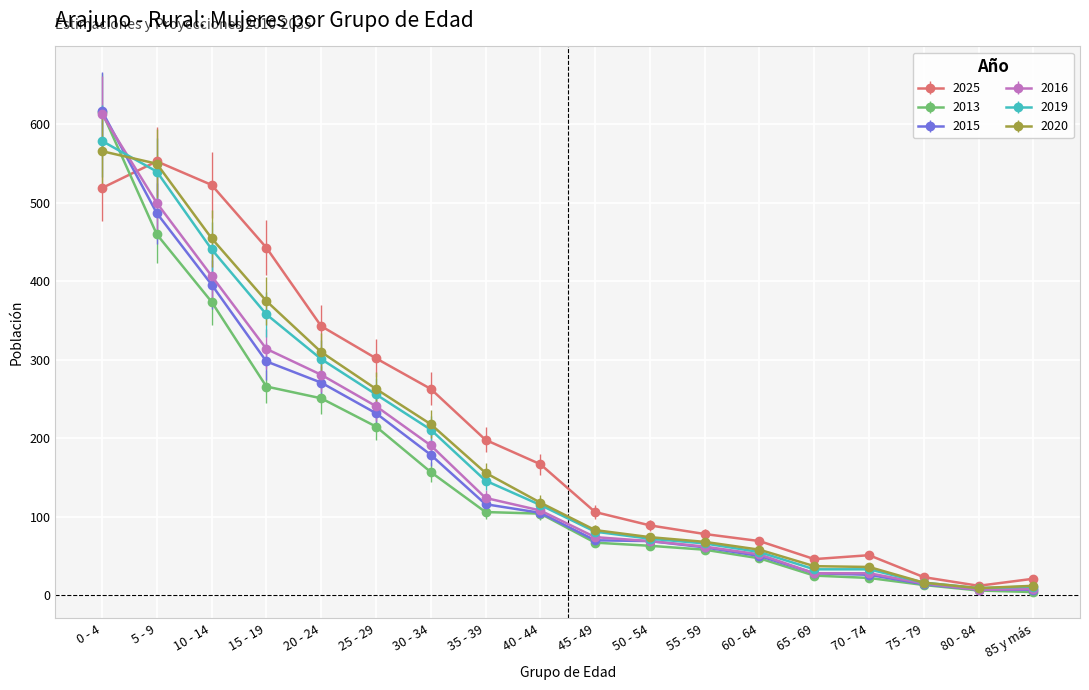

Is the value of 2015 at 55 - 59 greater than the value of 2016 at 40 - 44?

No